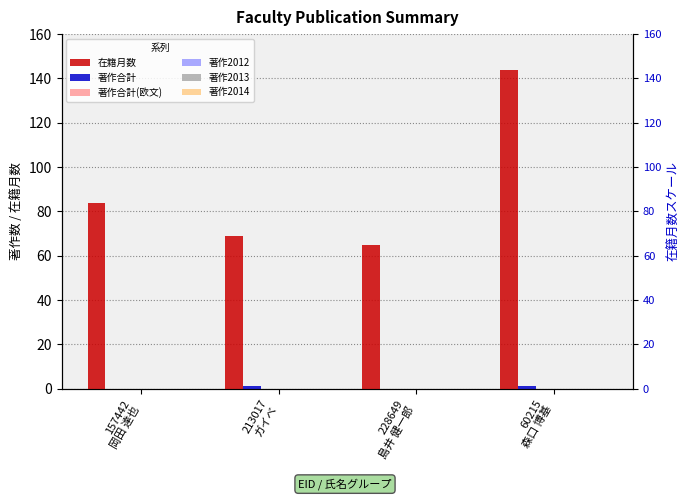

What is the label of the 3rd bar from the right?

213017
ガイベ